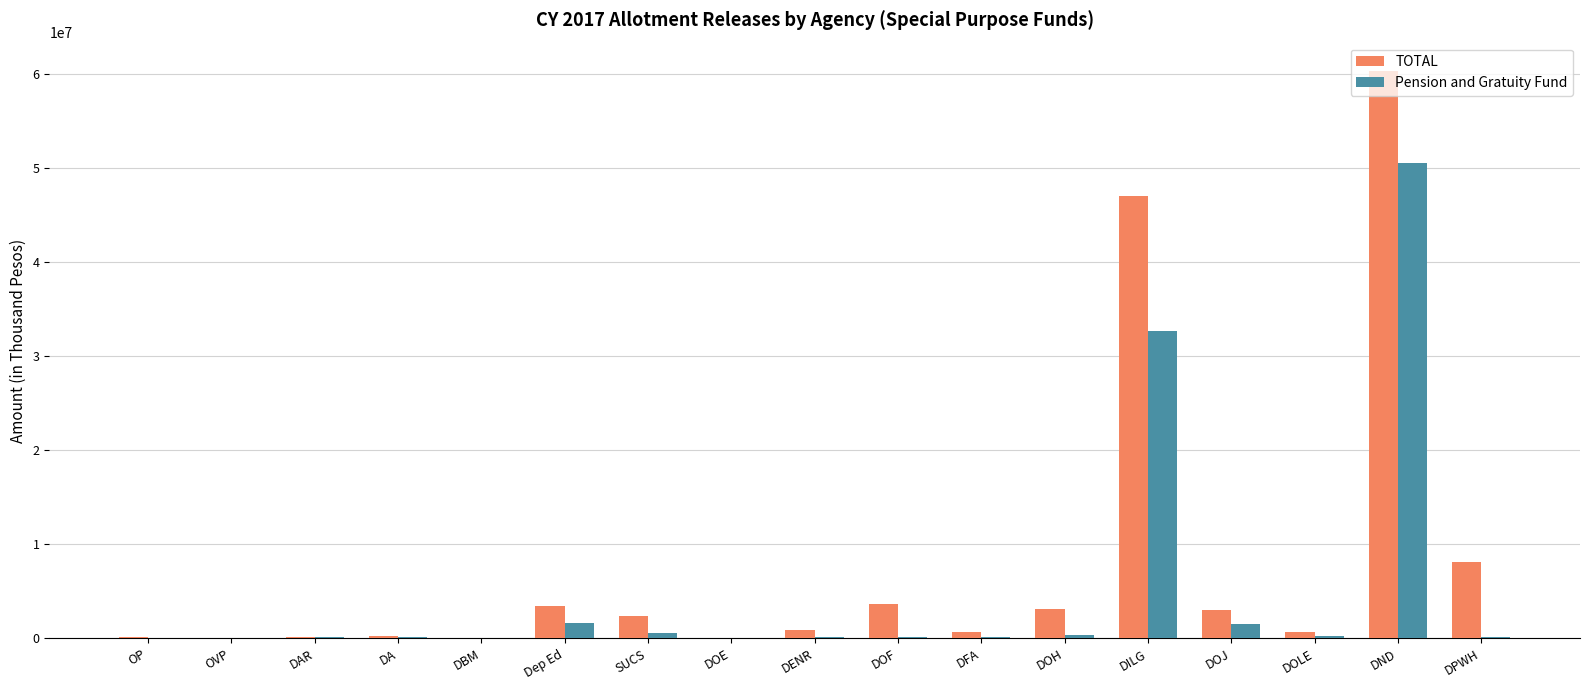

What is the greatest value displayed?

60308841